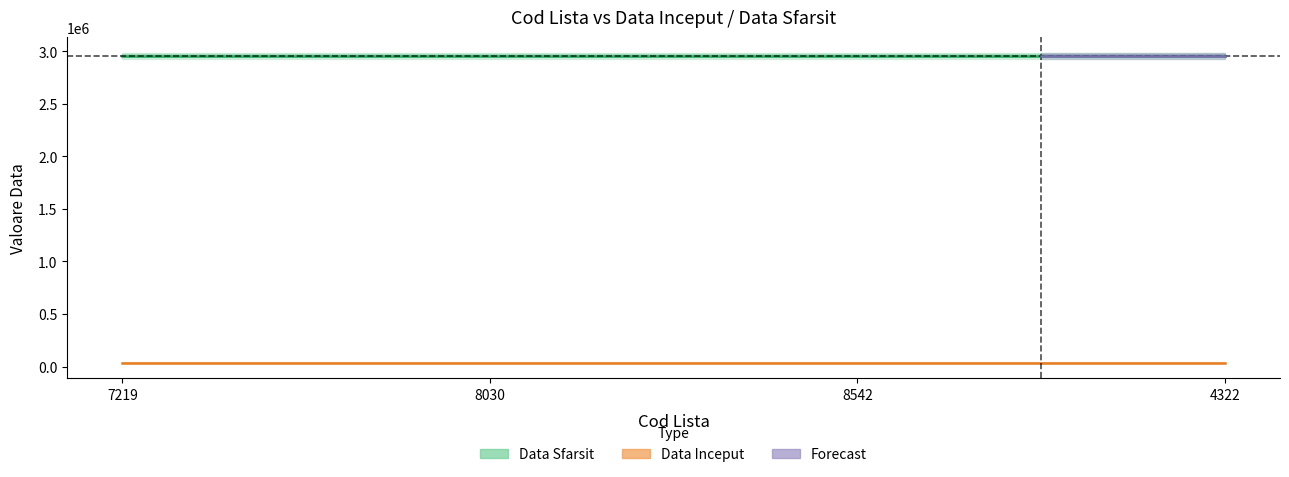

The value of Data Inceput at 8542 is 63652. True or false?

False